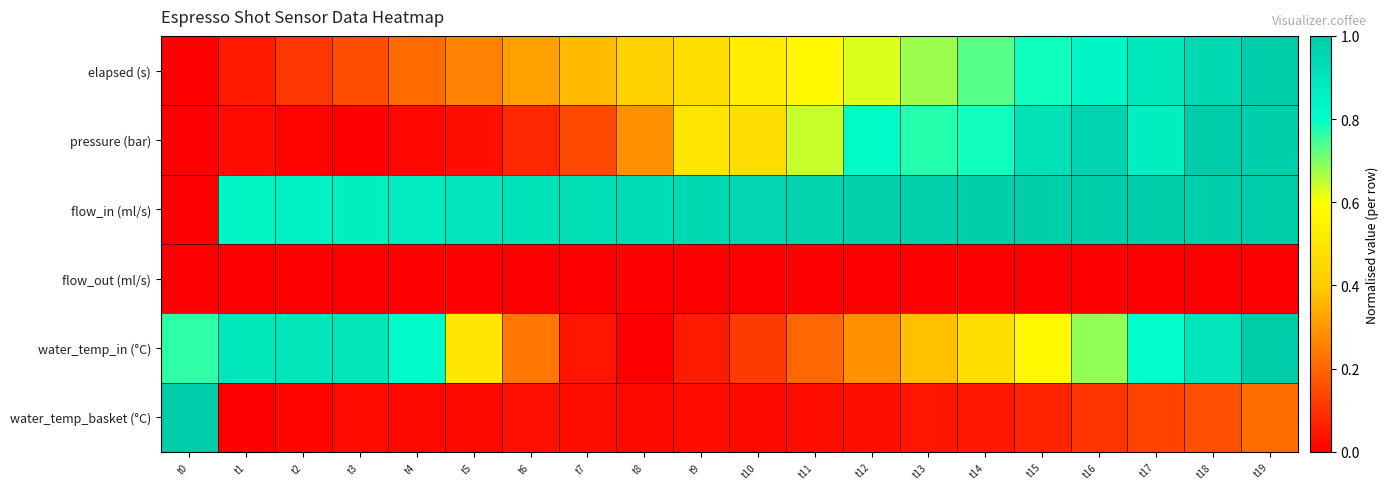

At how many categories does at least one series exceed 0?

20